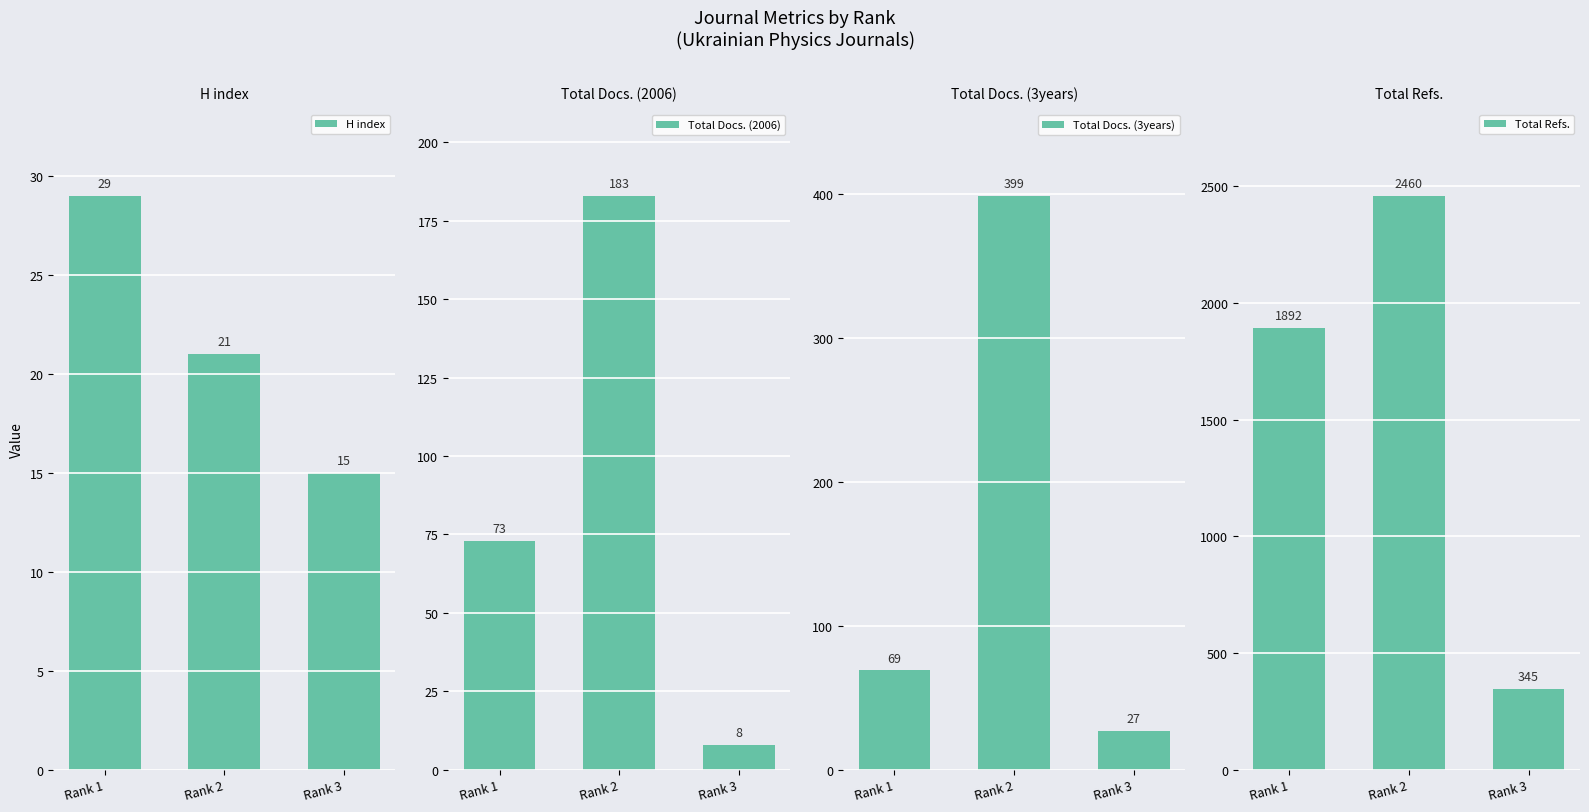

What is the greatest value displayed?

2460